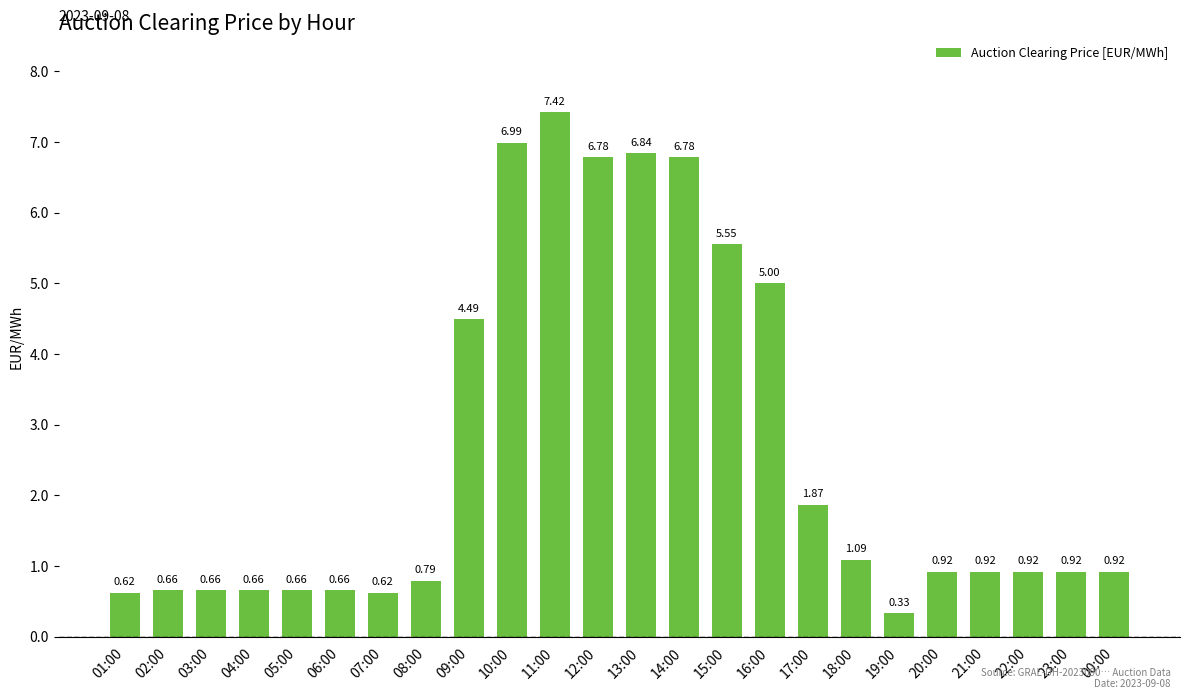

What is the ratio of the value at 13:00 to the value at 10:00?

1.0